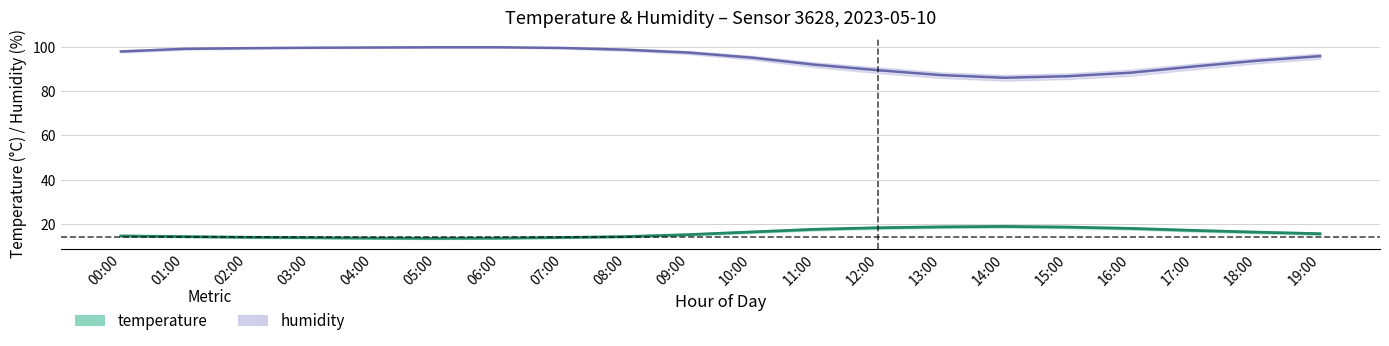

What is the label of the 17th point from the left?

16:00